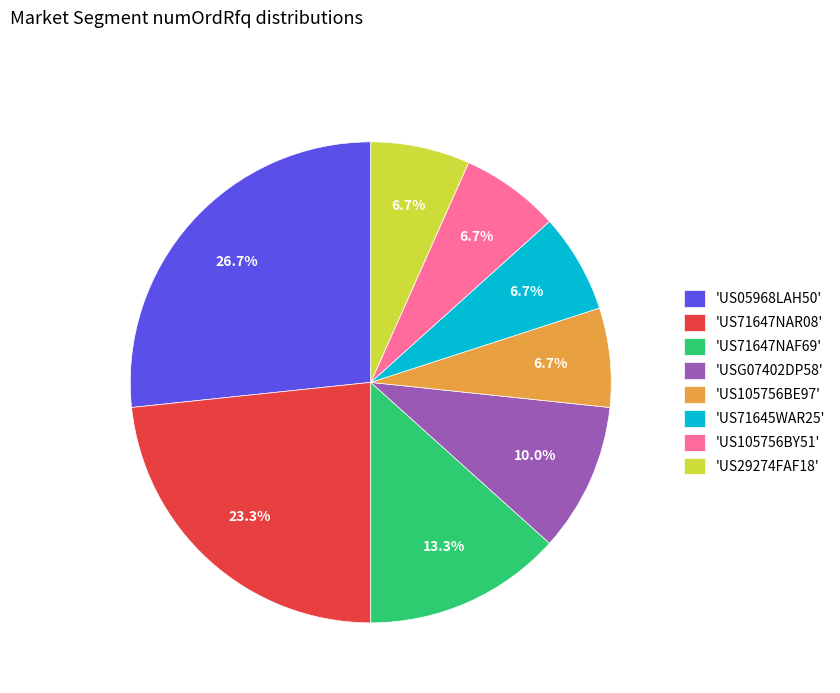

Which slice is the largest?

'US05968LAH50'